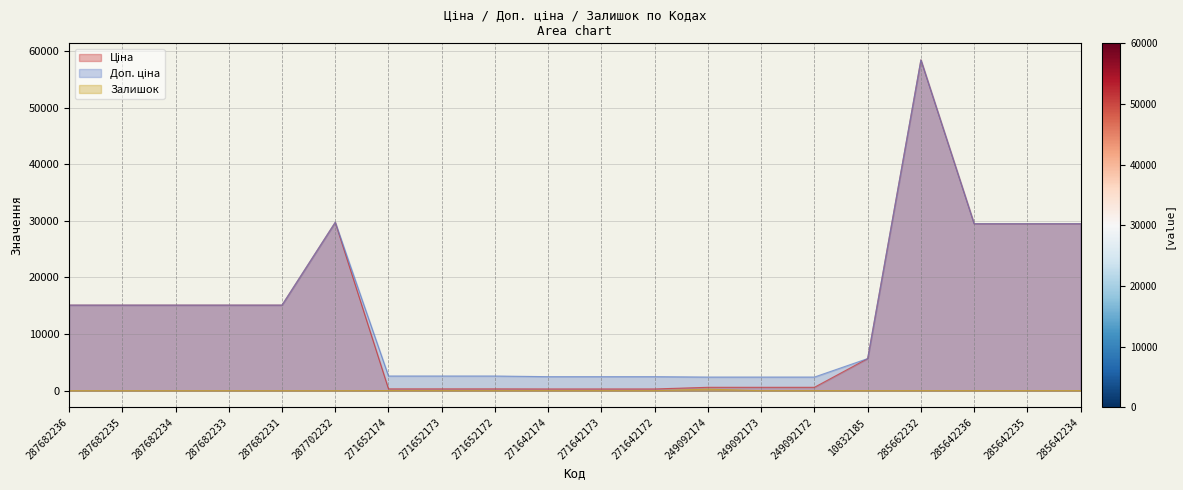

At which category does the chart reach its minimum across all series?

287682236